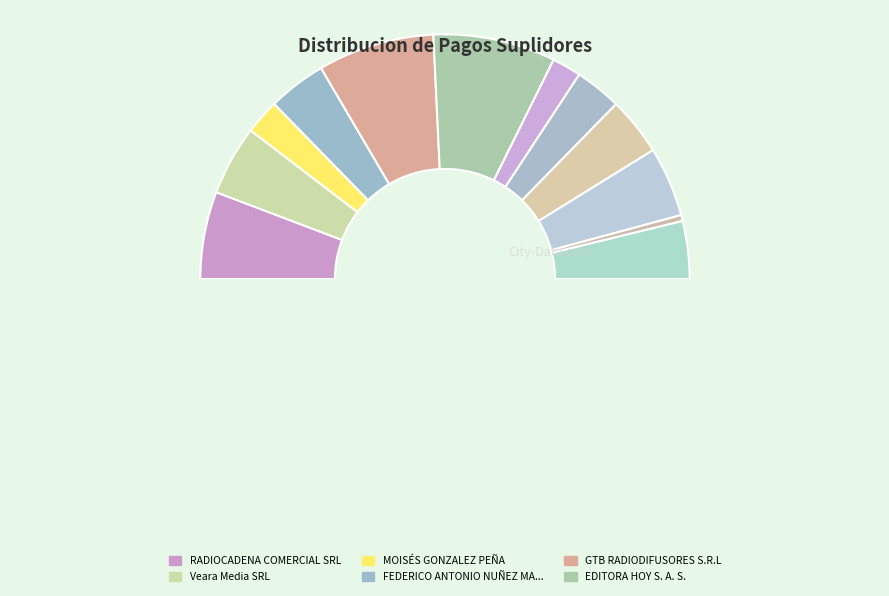

How many segments does this pie chart have?

13